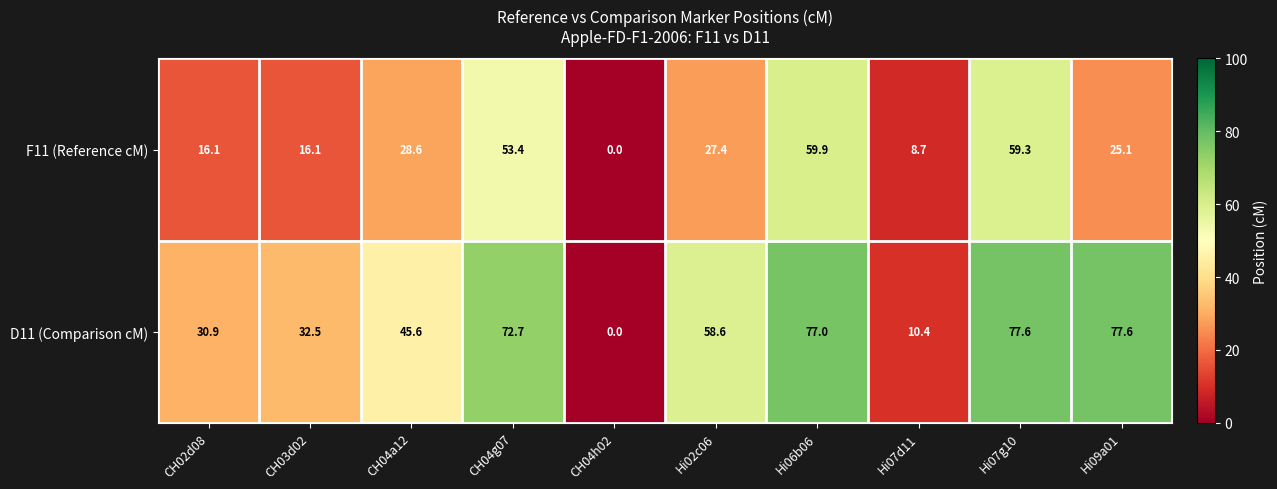

Which series has the widest spread of values?

D11 (Comparison cM)